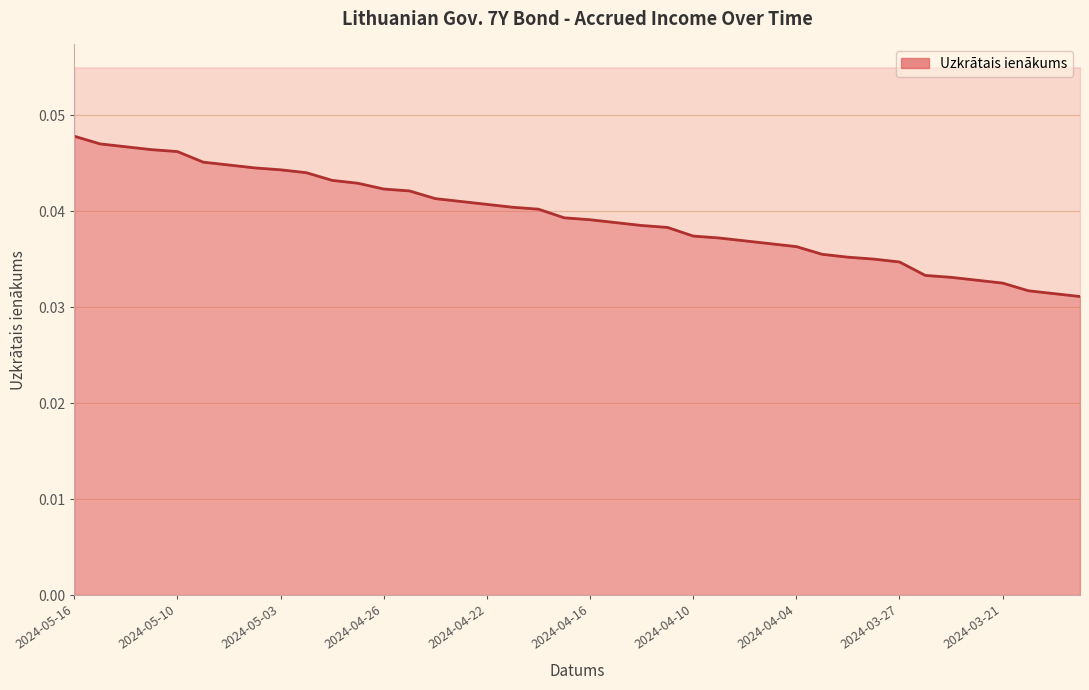

The chart shows a value of 0.1 at 2024-05-03. True or false?

False